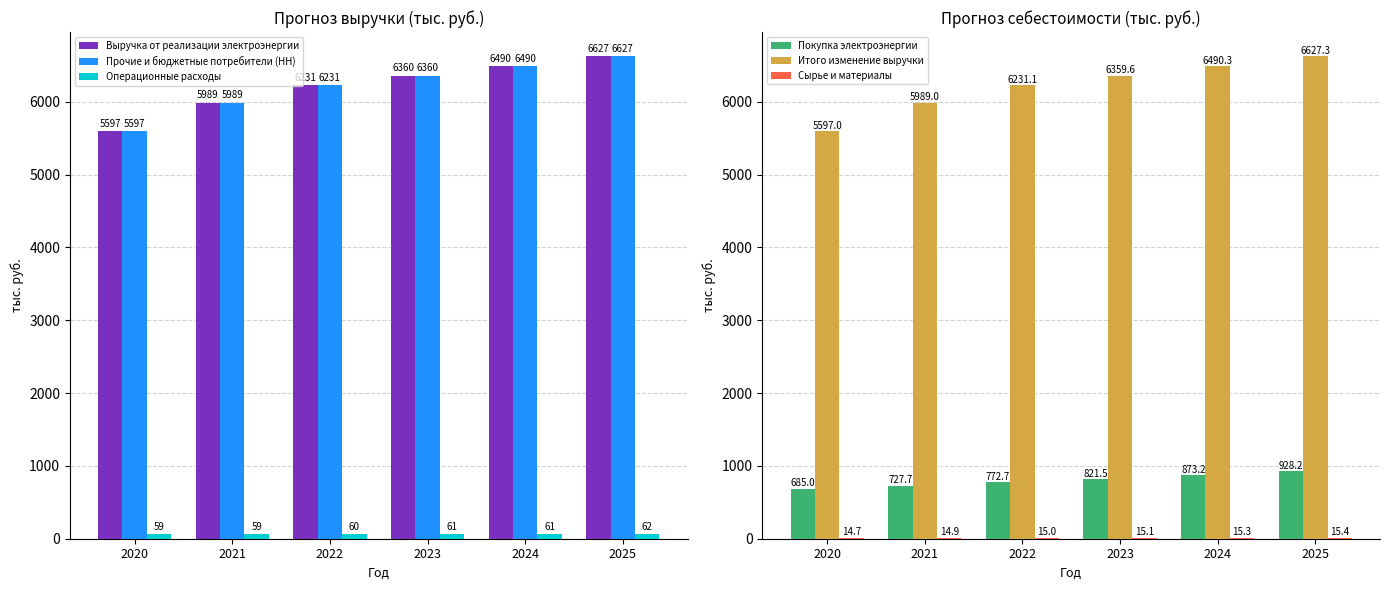

What is the sum of the Выручка от реализации электроэнергии values at 2022 and 2021?

12220.1